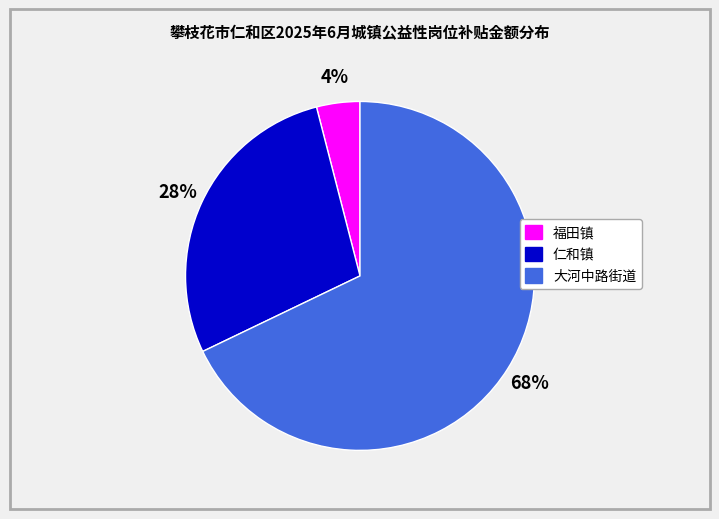

Is 福田镇 the majority of the pie?

No